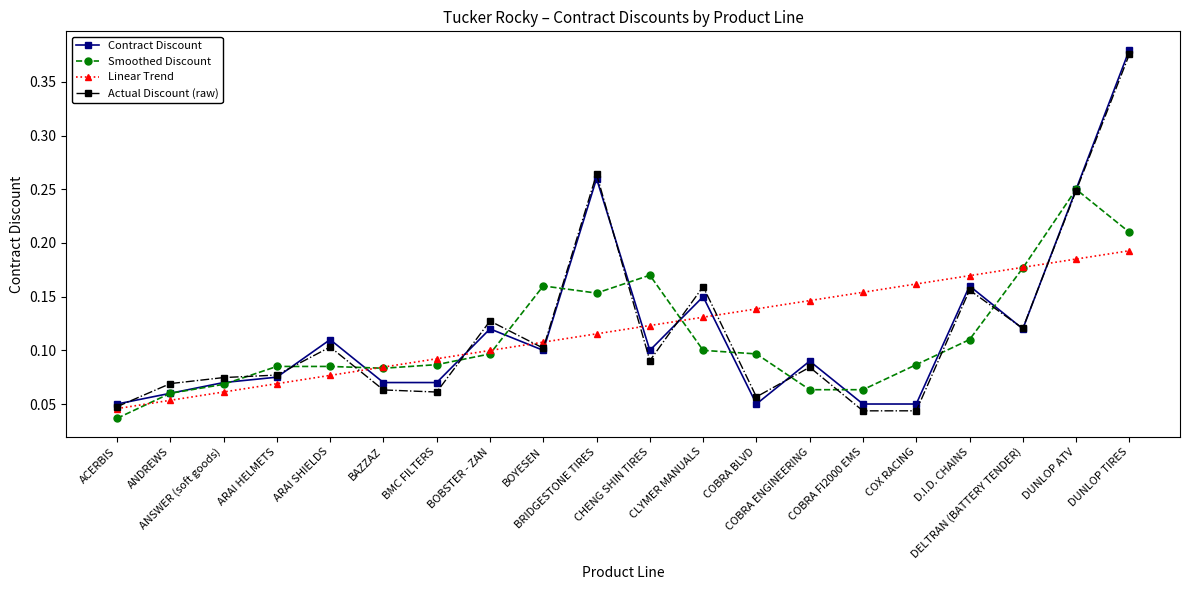

At which category is the sum across all series the highest?

DUNLOP TIRES